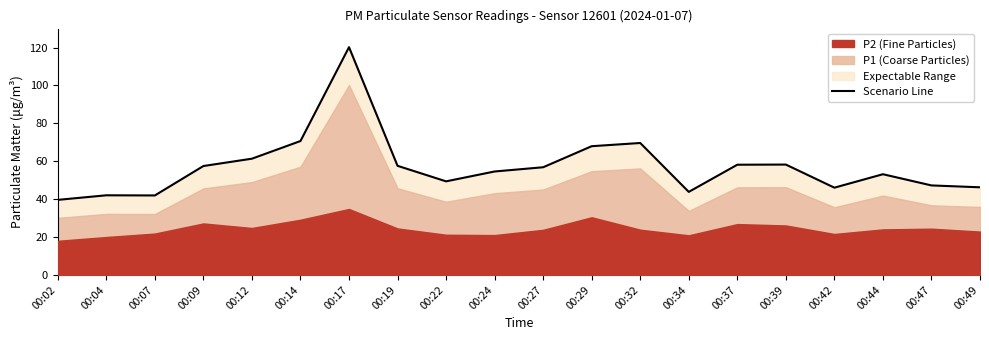

What is the smallest value displayed?

39.6